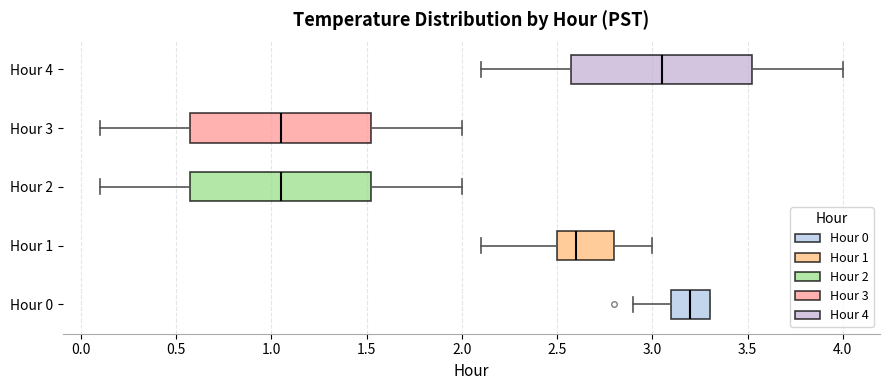

Where does the right whisker of the box for Hour 4 end on the x-axis? The values are not printed on the chart, so give them approximately, as read against the axis.

4.00